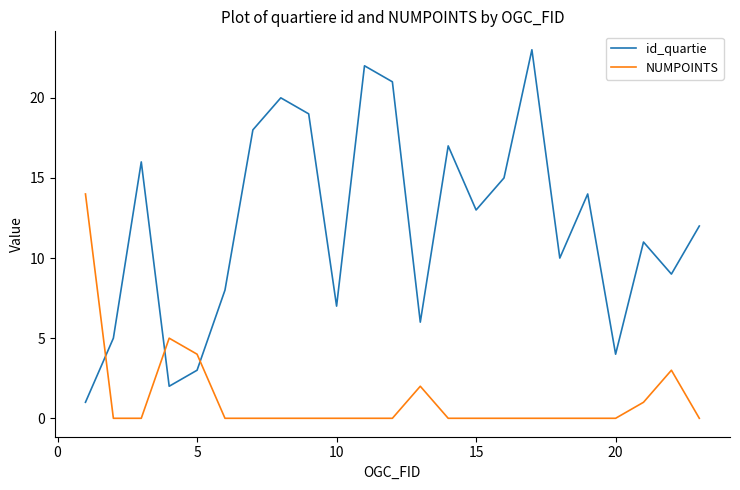

List the series in order of their overall mean, highest first.

id_quartie, NUMPOINTS